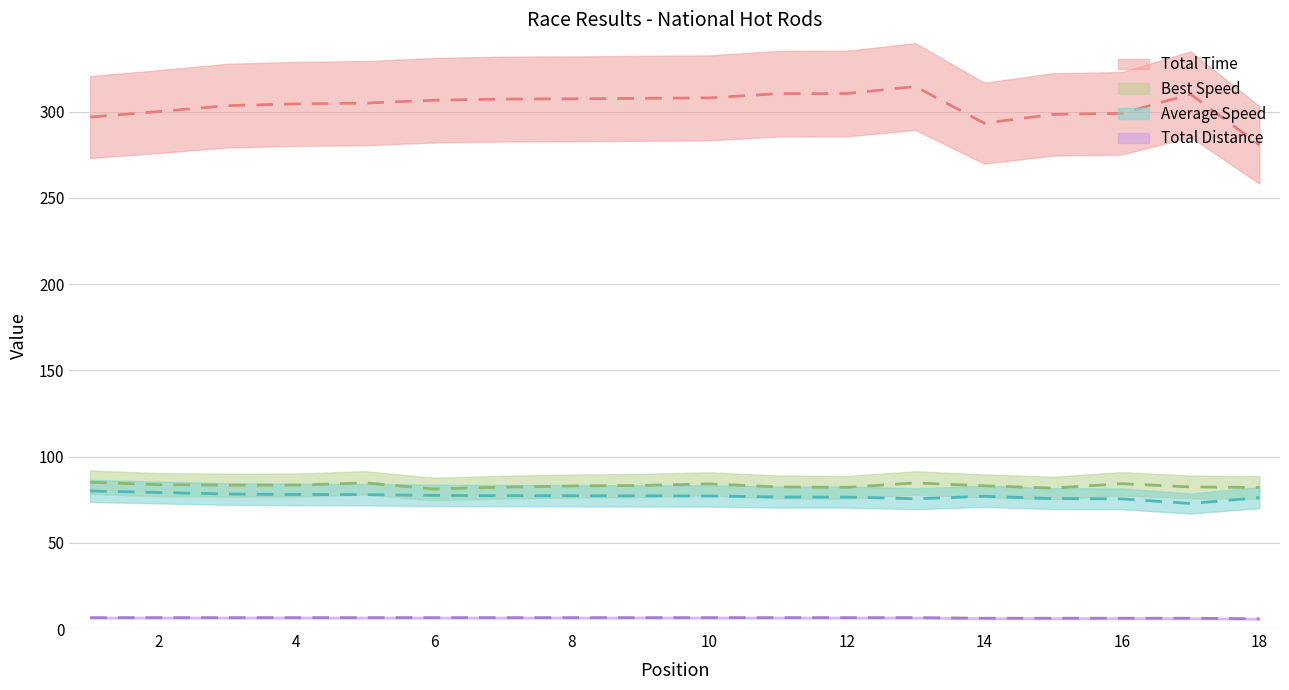

True or false: Total Time has more than 1 interior local peaks.

True